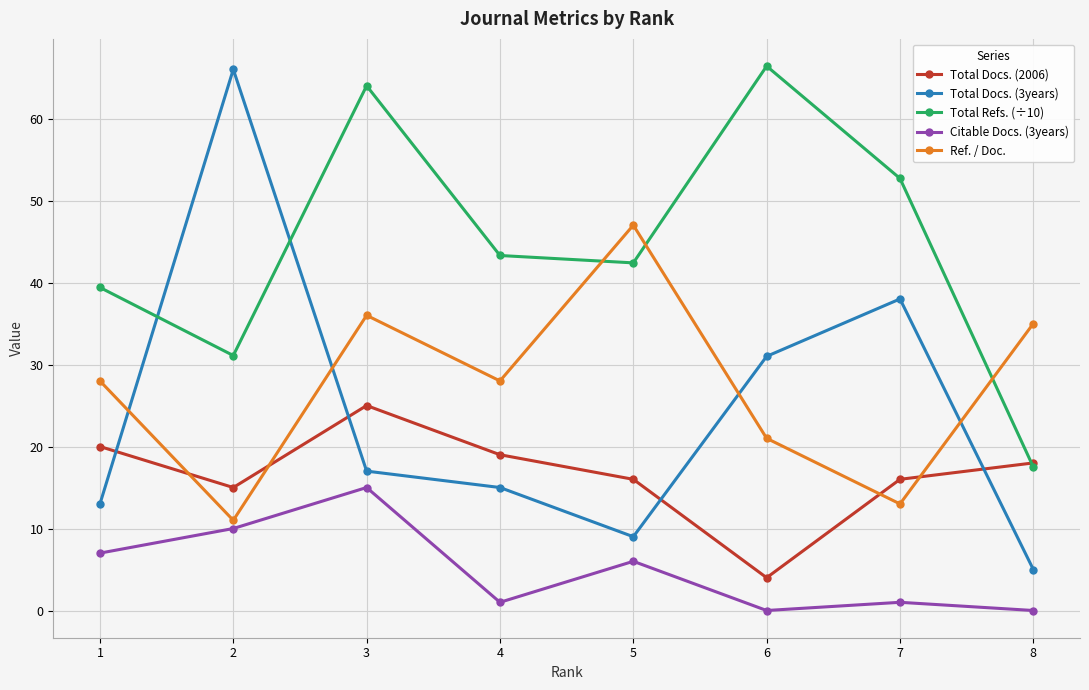

Reading left to right, transcribe all the data shown in this chart.

Total Docs. (2006): 20.0	15.0	25.0	19.0	16.0	4.0	16.0	18.0
Total Docs. (3years): 13.0	66.0	17.0	15.0	9.0	31.0	38.0	5.0
Total Refs. (÷10): 39.4	31.1	64.0	43.3	42.4	66.4	52.7	17.5
Citable Docs. (3years): 7.0	10.0	15.0	1.0	6.0	0.0	1.0	0.0
Ref. / Doc.: 28.0	11.0	36.0	28.0	47.0	21.0	13.0	35.0